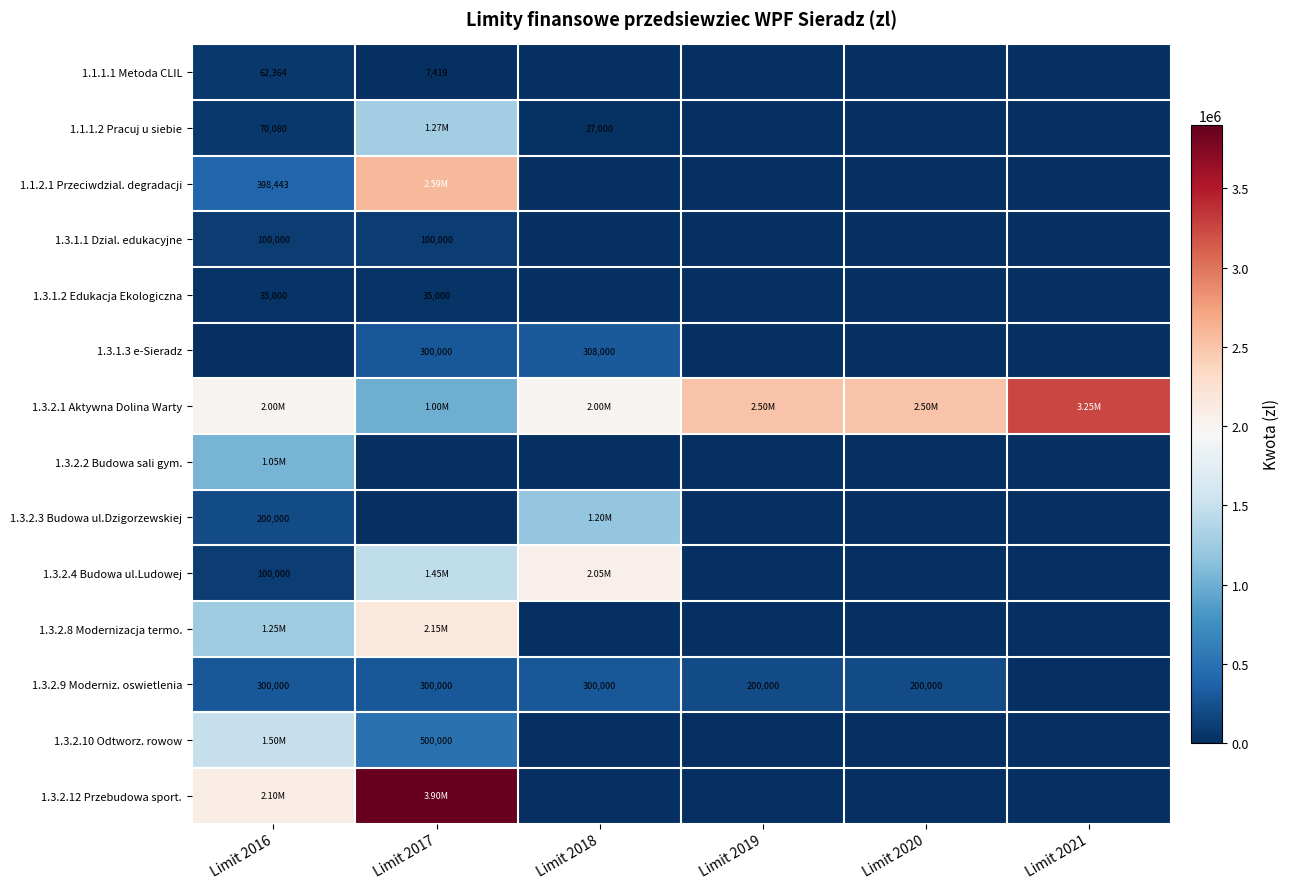

Which series has the widest spread of values?

1.3.2.12 Przebudowa sport.